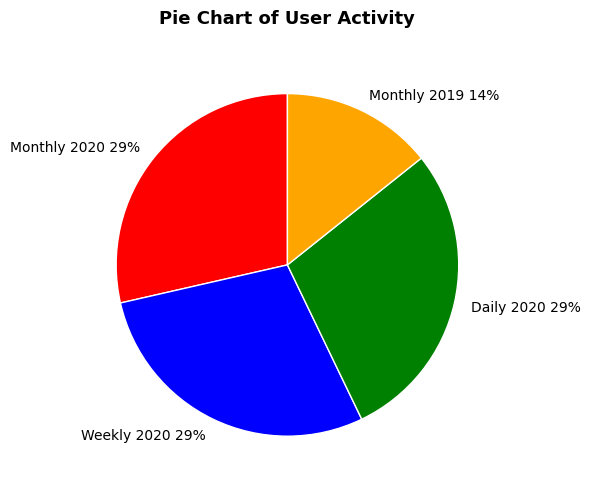

What percentage is the Monthly 2019 14% slice, to the nearest percent?

14%